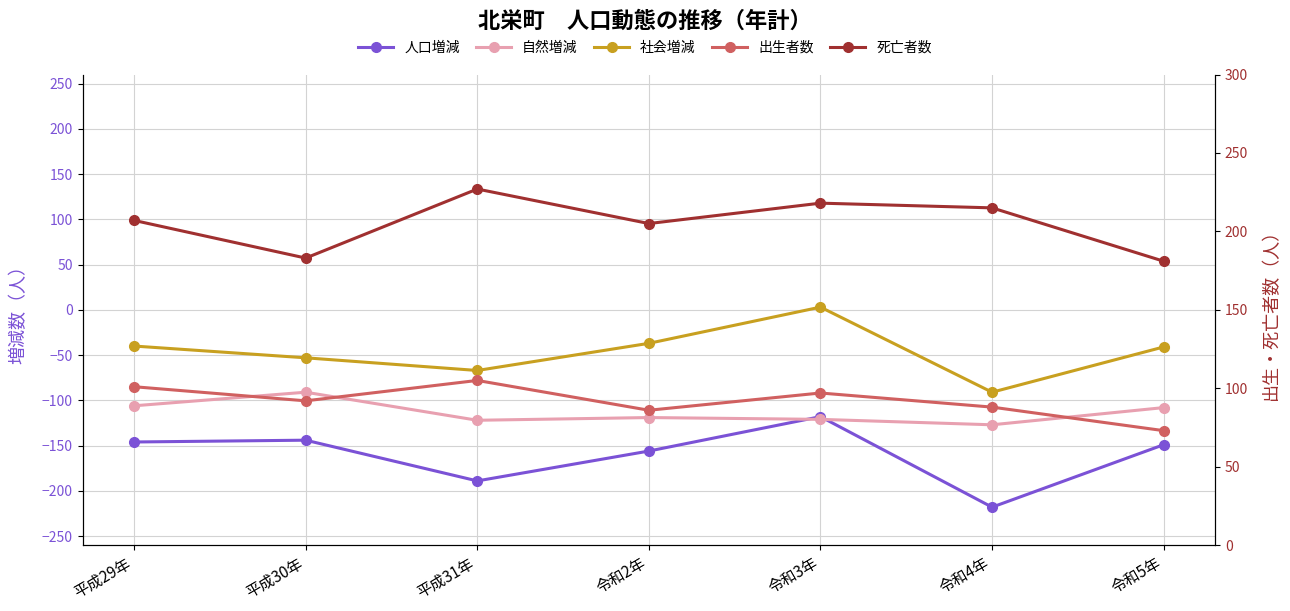

True or false: 社会増減 and 出生者数 cross at least once.

False